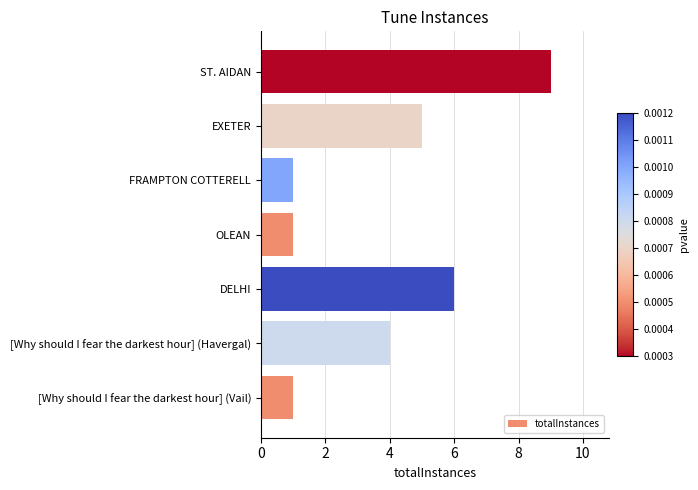

Between DELHI and FRAMPTON COTTERELL, which is larger?

DELHI